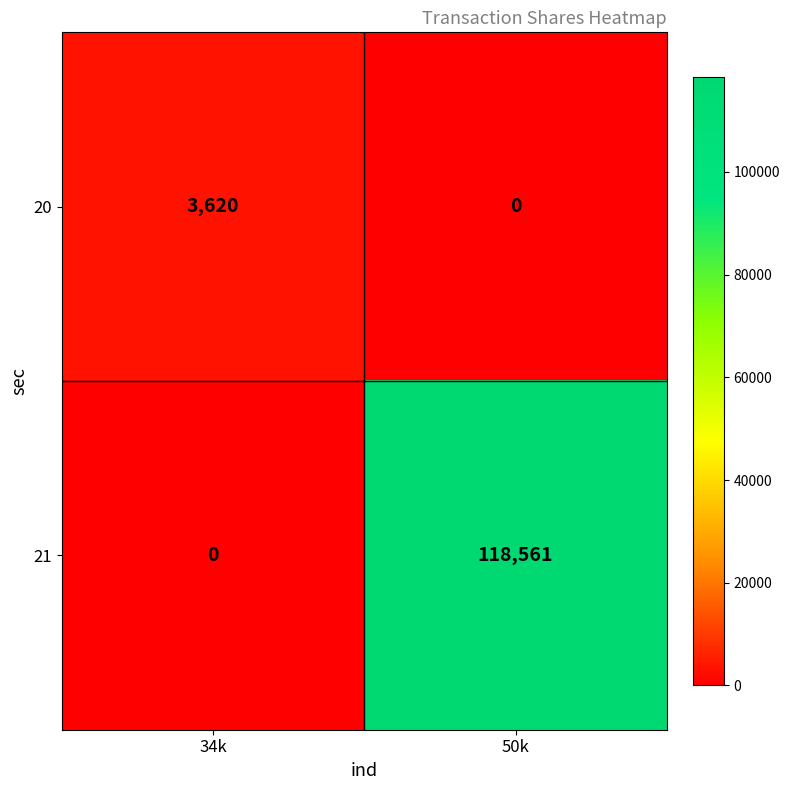

Which series has the largest total across all categories?

21